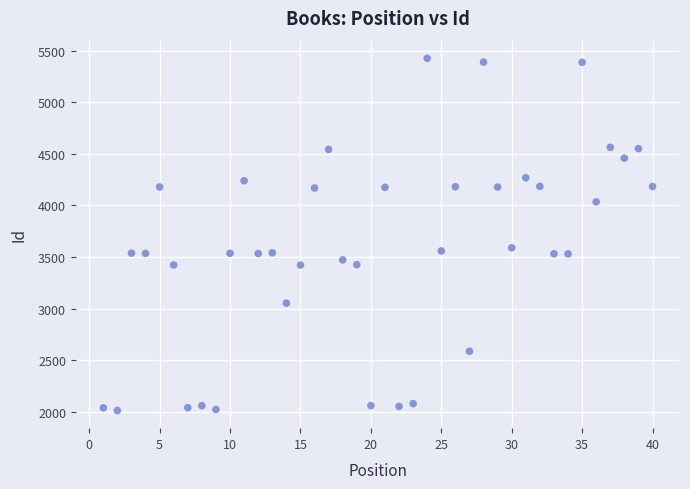

What is the range of Y values (max minus min)?

3414